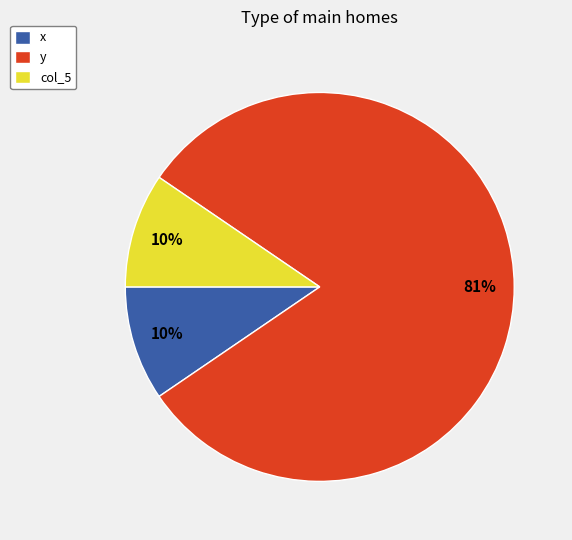

To the nearest percent, what is the average slice percentage?

33%